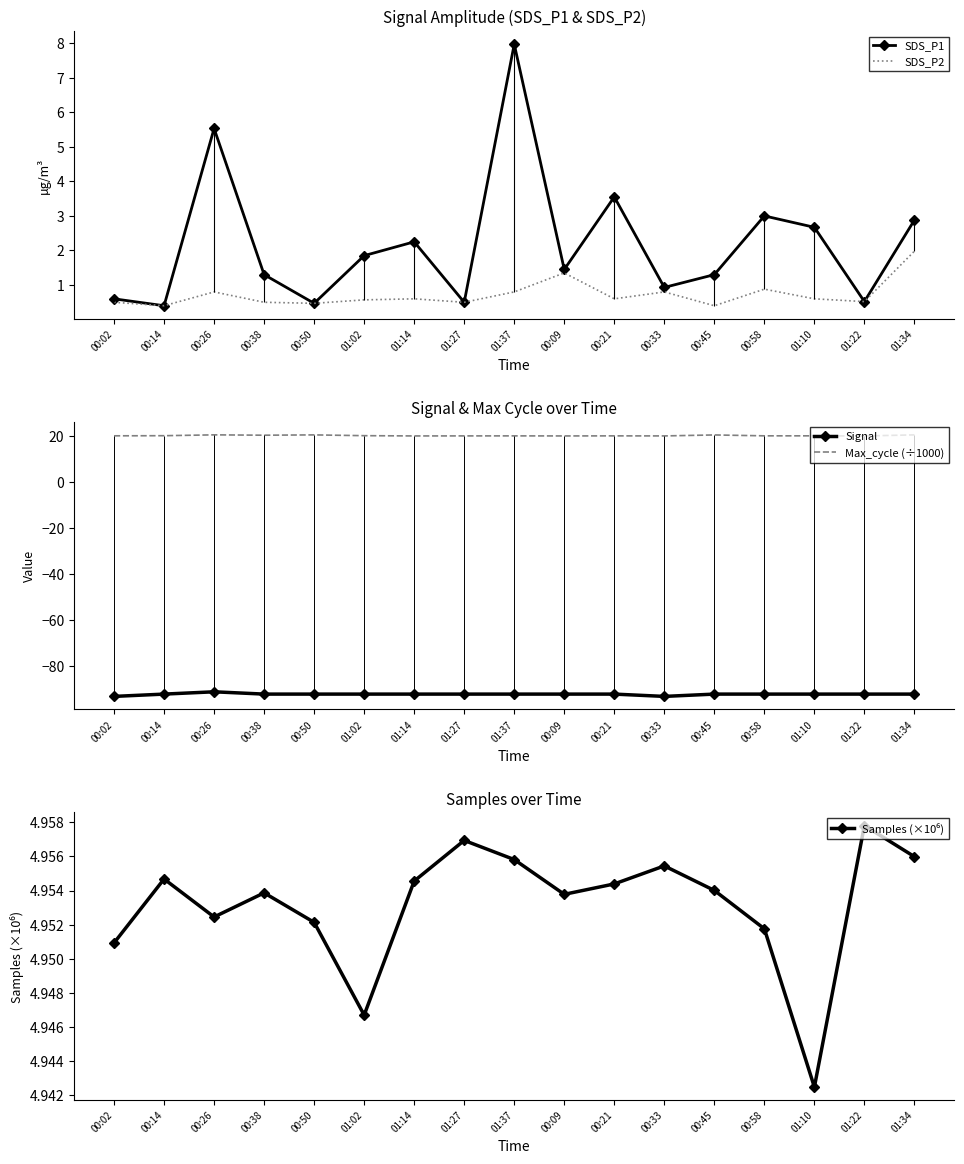

At which category is the sum across all series the highest?

01:37